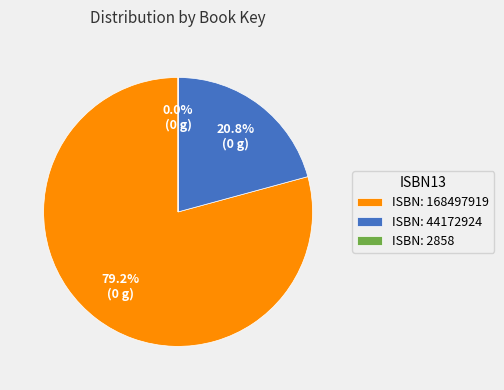

Which slice is the largest?

ISBN: 168497919